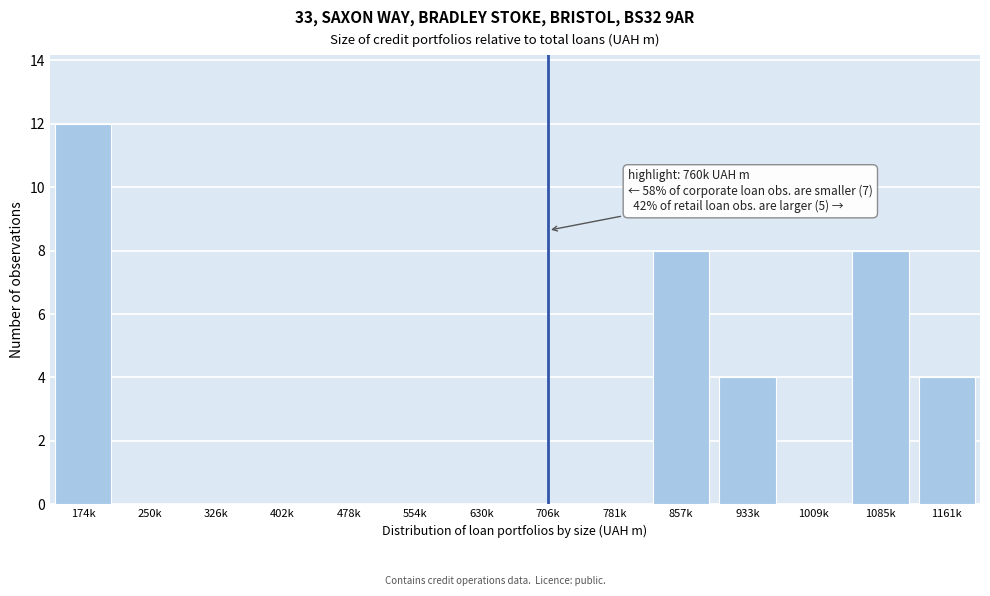

Reading left to right, list all the values displayed in this chart.

174k=12	250k=0	326k=0	402k=0	478k=0	554k=0	630k=0	706k=0	781k=0	857k=8	933k=4	1009k=0	1085k=8	1161k=4